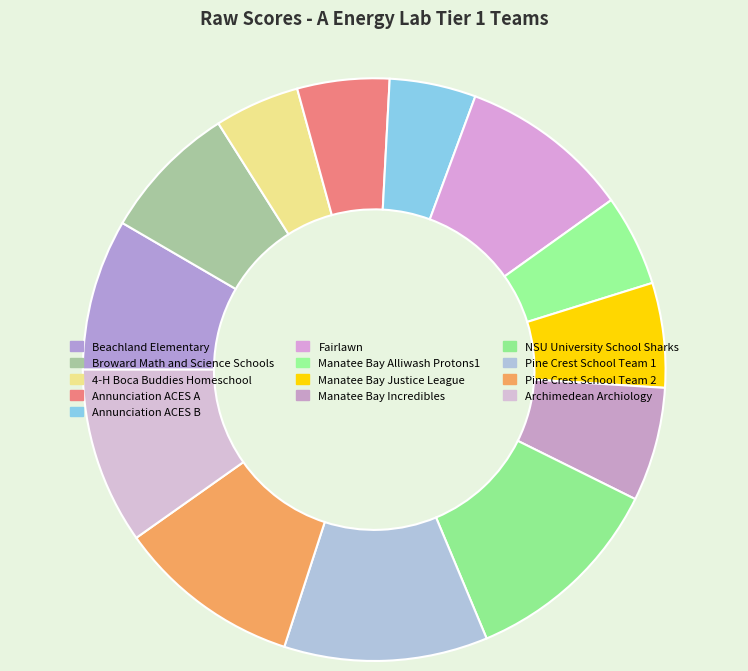

To the nearest percent, what is the average slice percentage?

8%